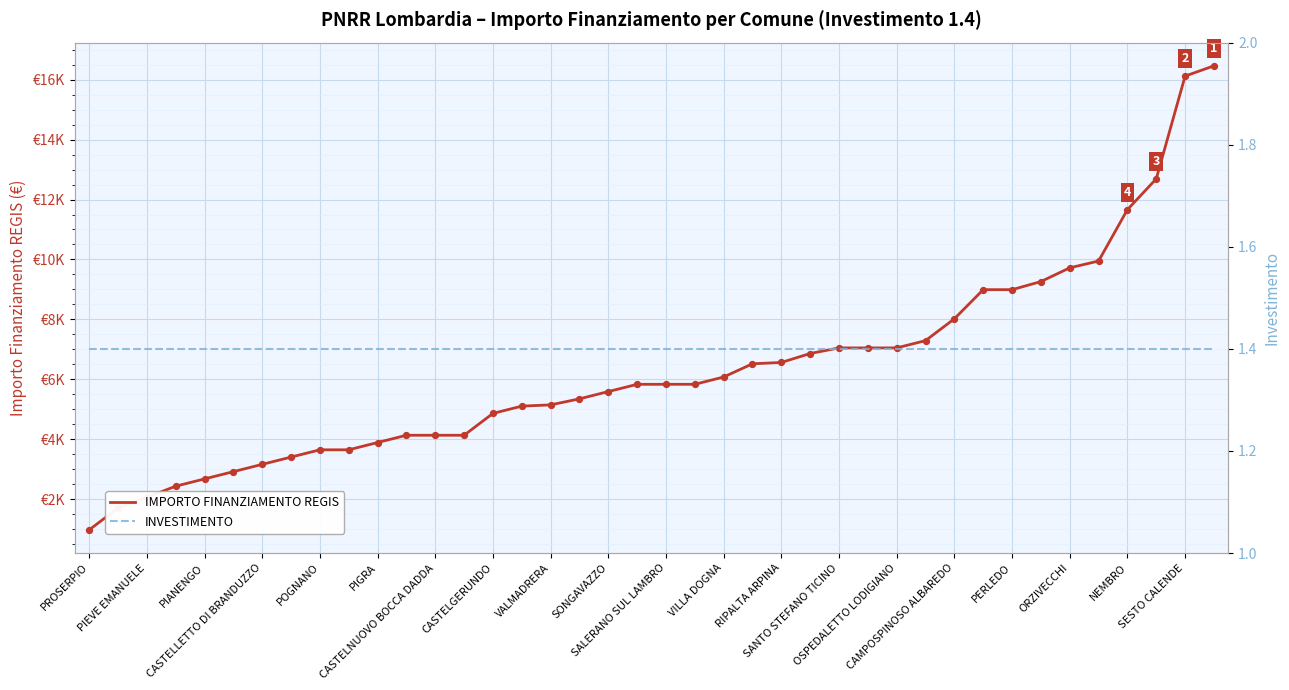

Which series has the largest total across all categories?

IMPORTO FINANZIAMENTO REGIS